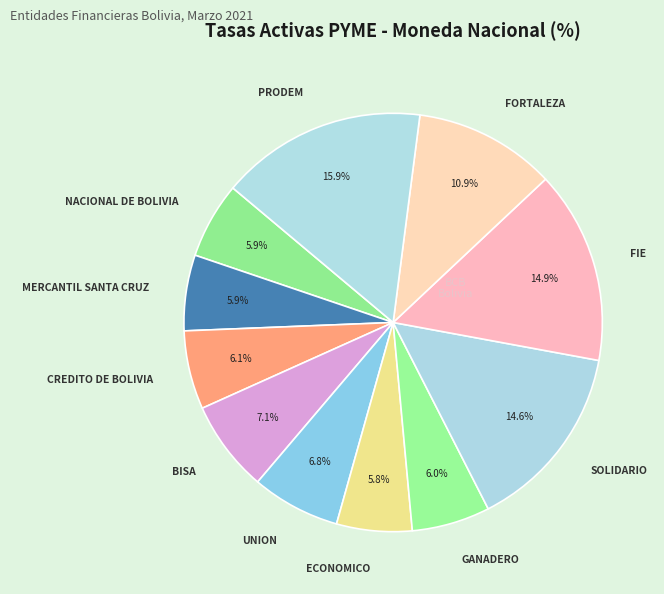

To the nearest percent, what portion does SOLIDARIO represent?

15%